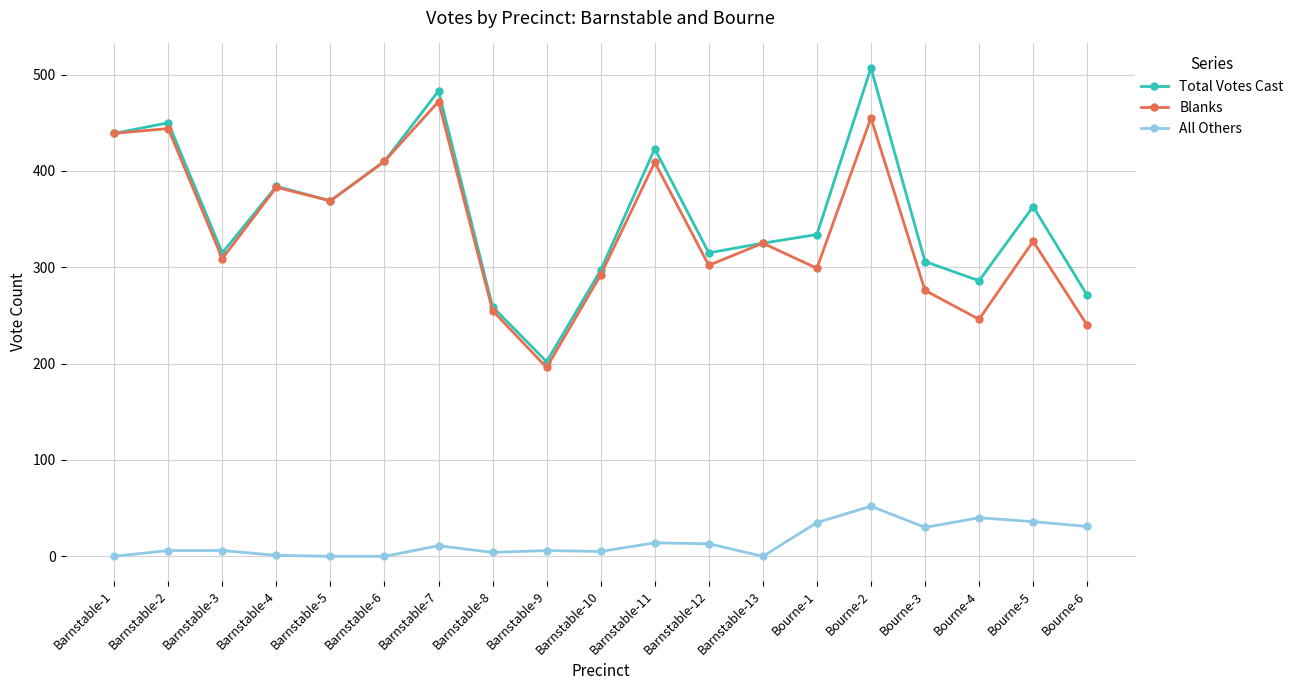

At how many categories does at least one series exceed 135?

19